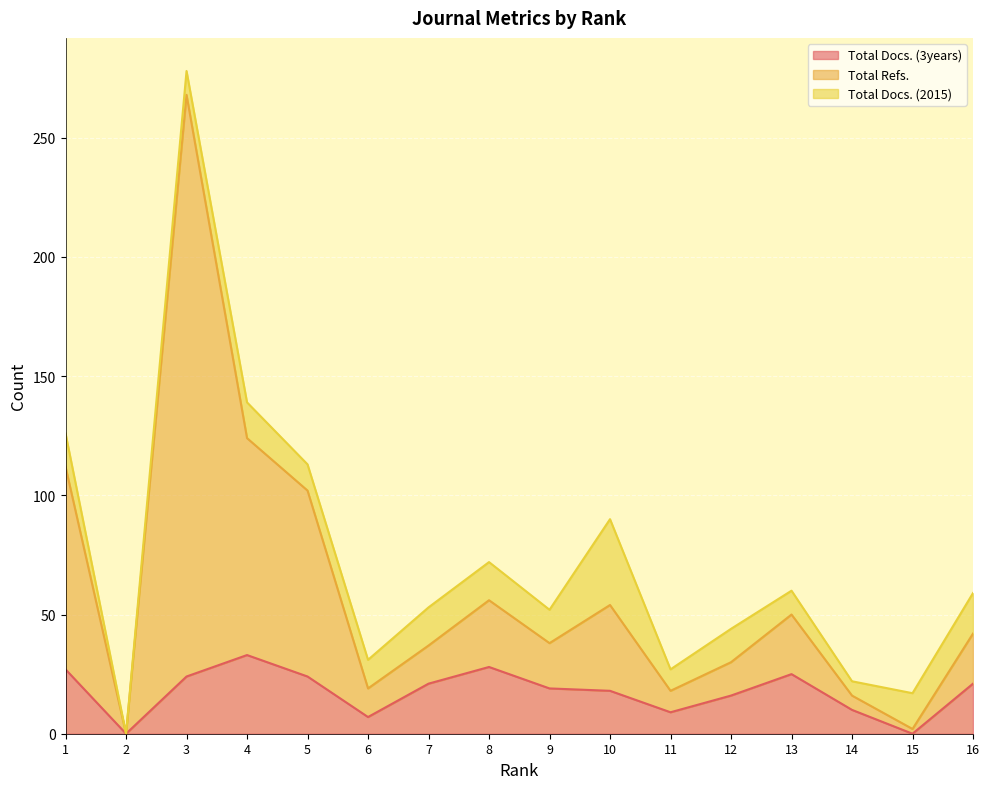

True or false: Total Docs. (3years) and Total Refs. cross at least once.

False